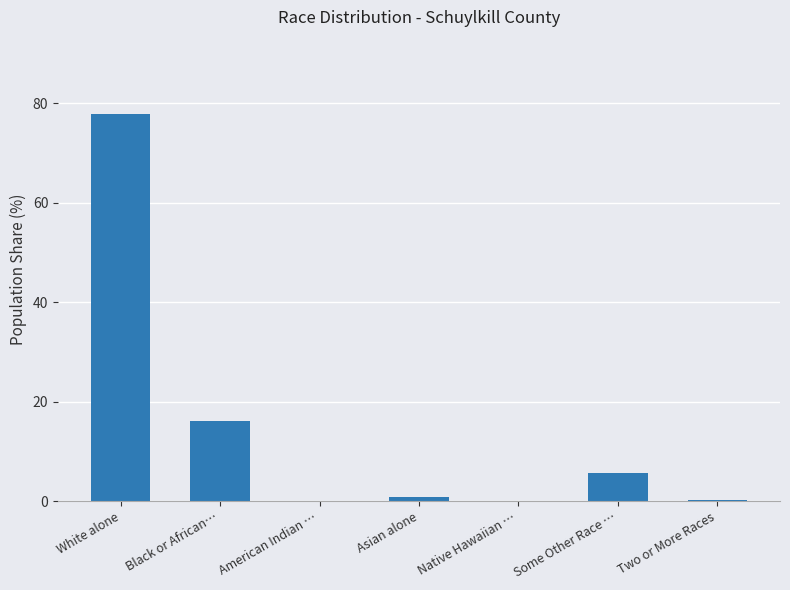

Is it true that the value at Asian alone is 0.9?

True